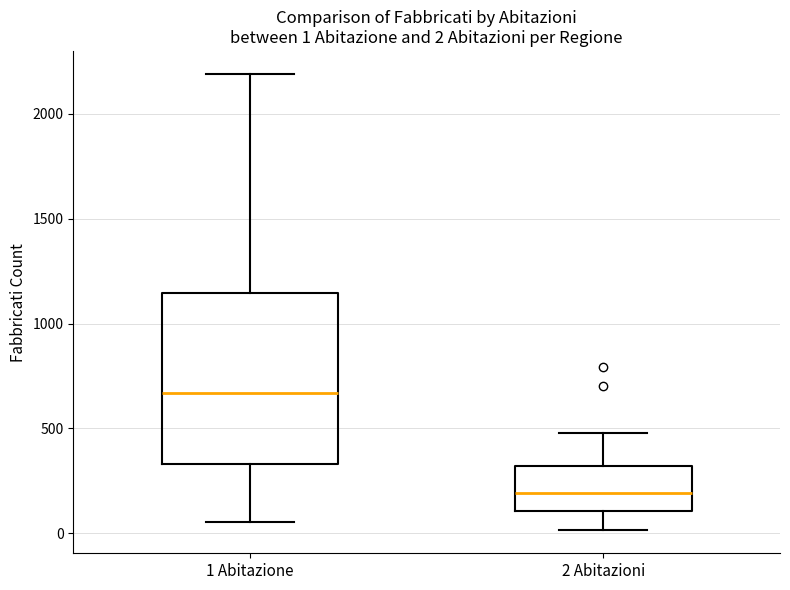

Which box's median line is the lowest?

2 Abitazioni